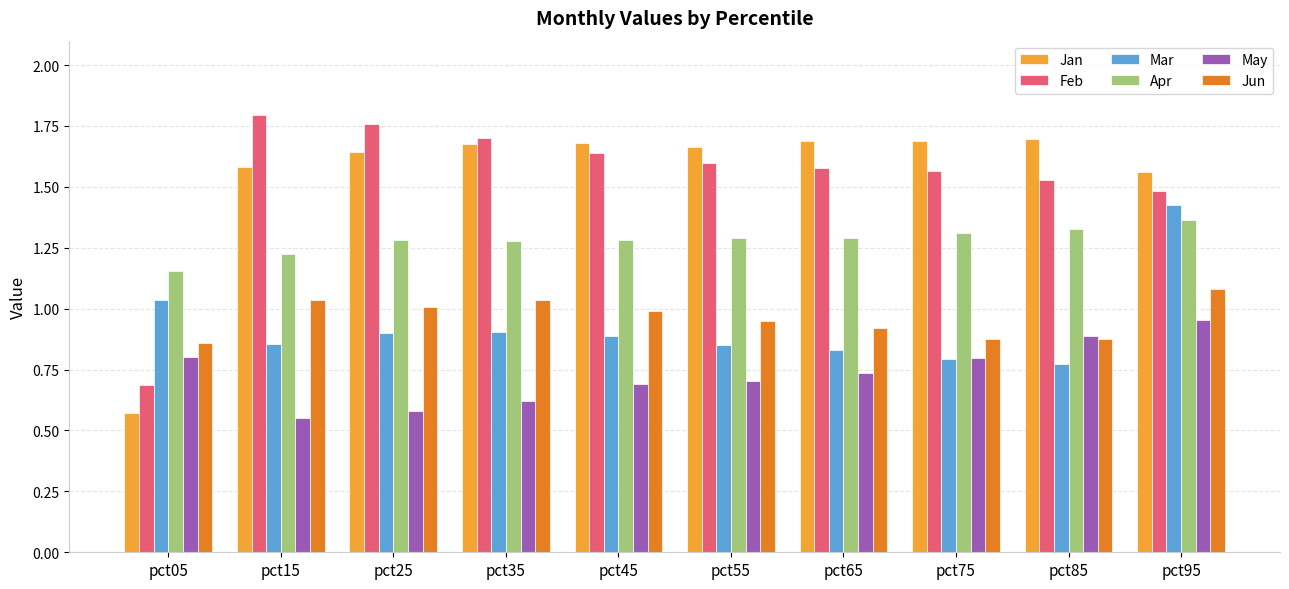

Which series has the widest spread of values?

Jan